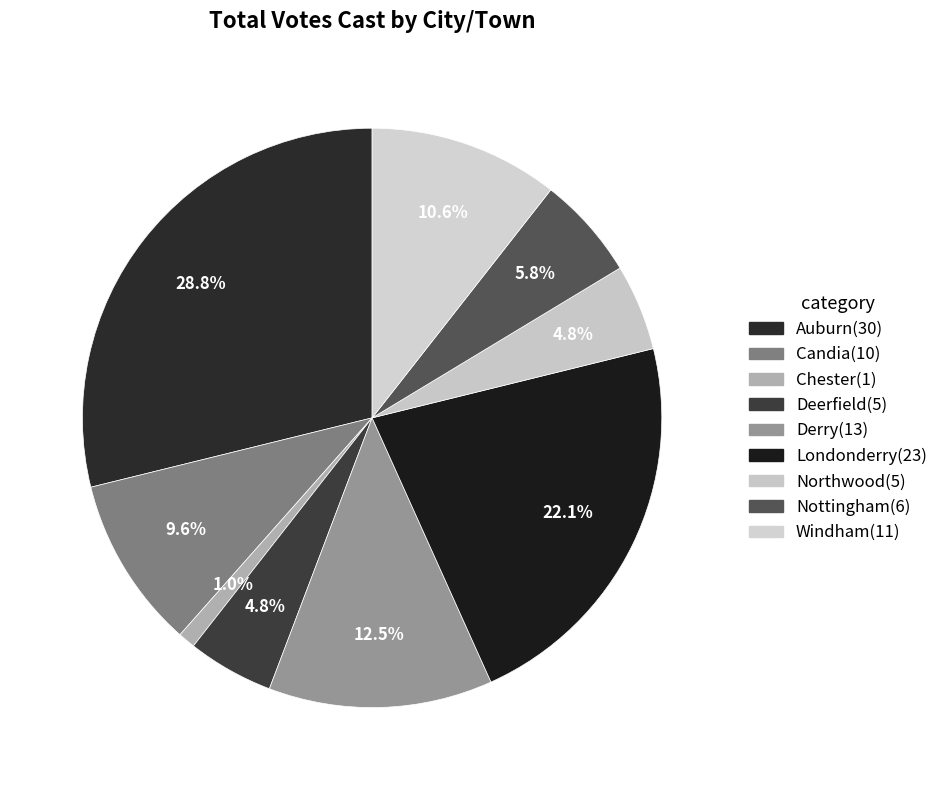

How many segments does this pie chart have?

9